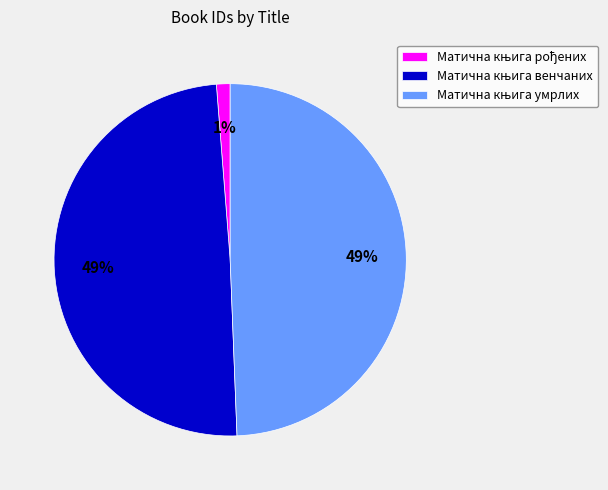

To the nearest percent, what is the difference between the largest and smallest slice percentages?

48%